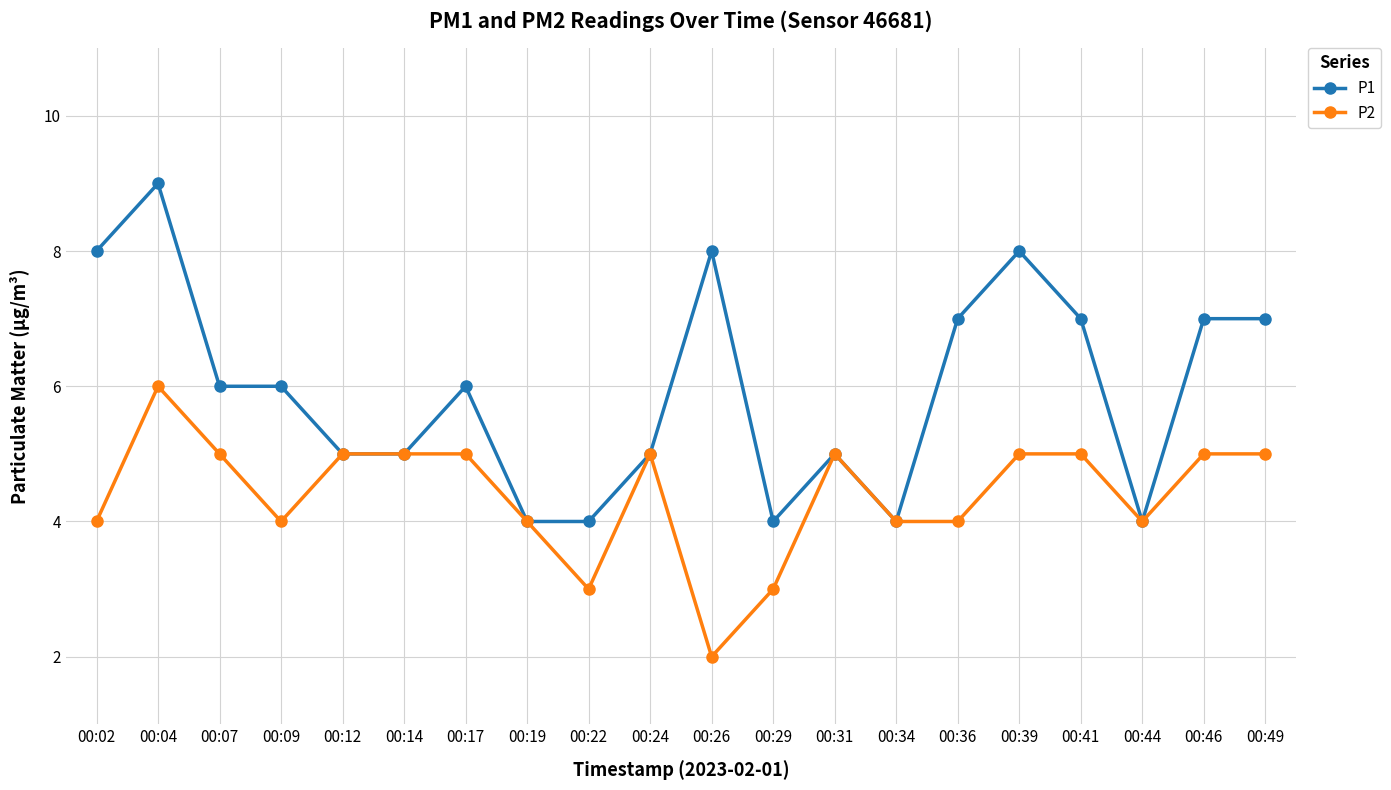

At which category does P2 reach its first local valley?

00:09